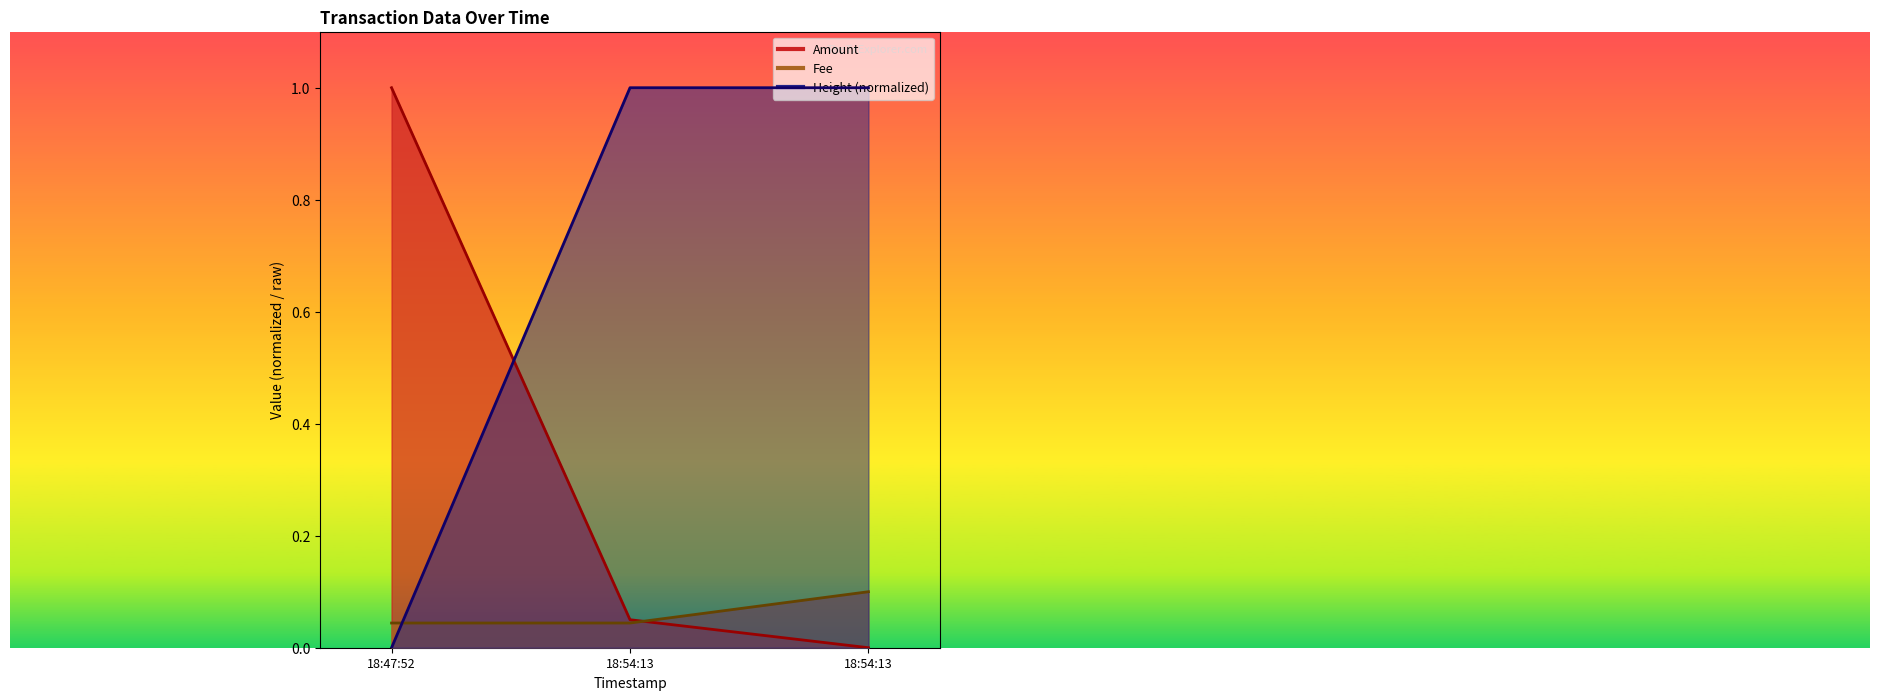

How many lines are shown in the chart?

3